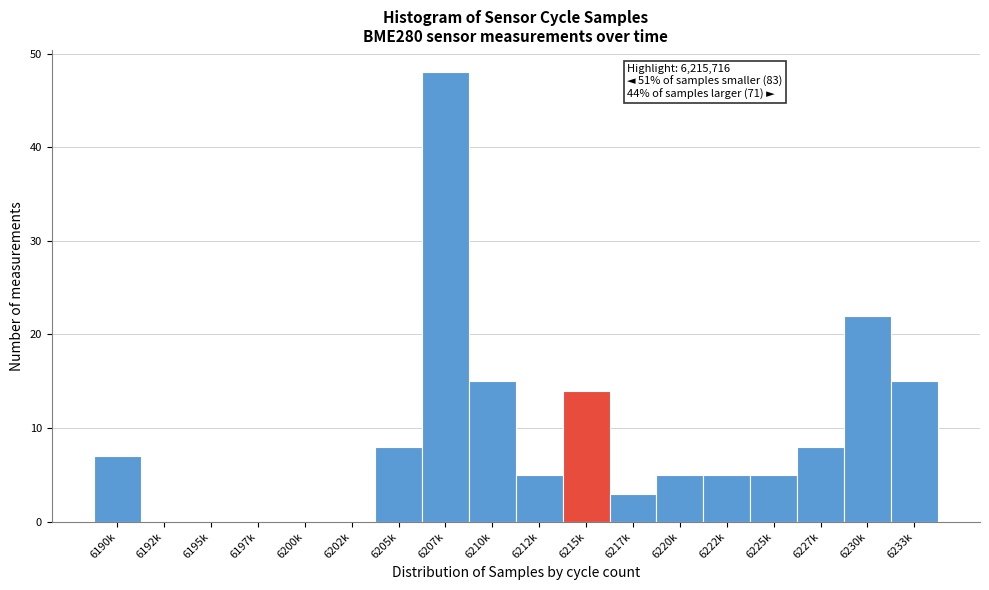

Reading right to left, list all the values displayed in this chart.

6233k=15	6230k=22	6227k=8	6225k=5	6222k=5	6220k=5	6217k=3	6215k=14	6212k=5	6210k=15	6207k=48	6205k=8	6202k=0	6200k=0	6197k=0	6195k=0	6192k=0	6190k=7